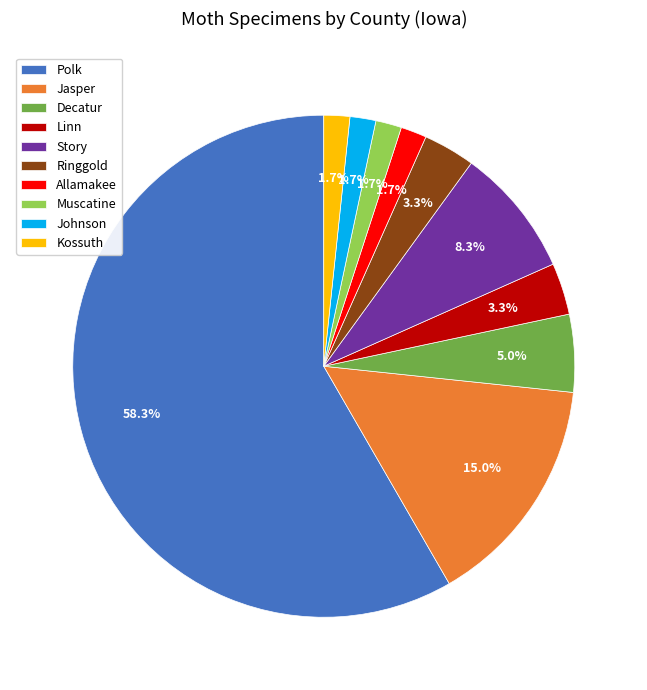

Which has a higher value, Ringgold or Jasper?

Jasper